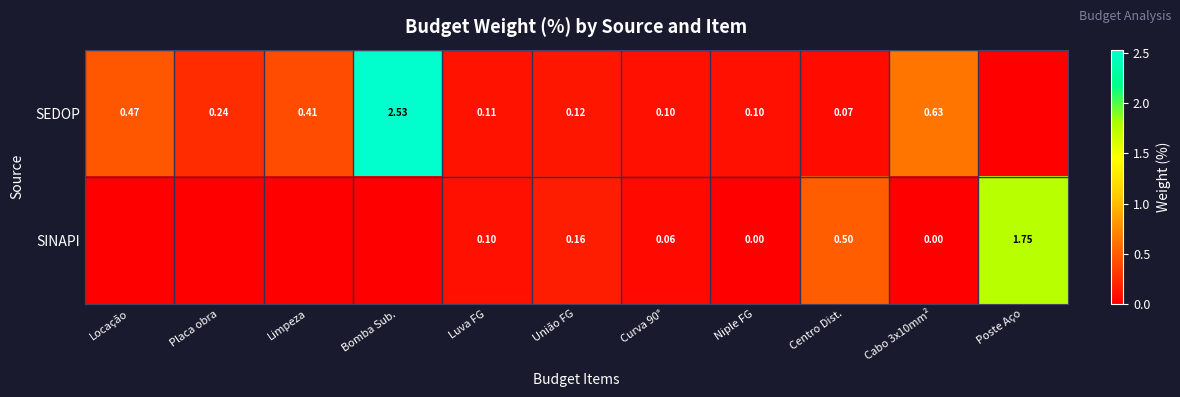

At how many categories does at least one series exceed 2?

1